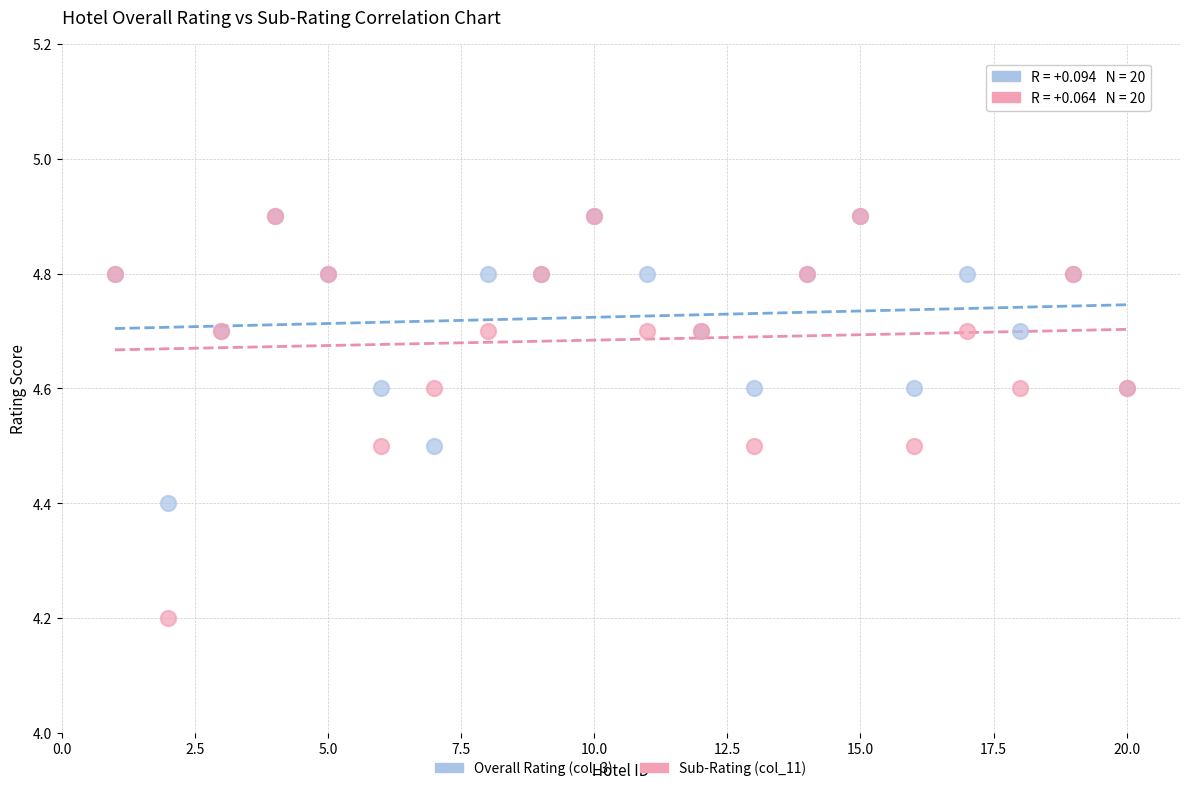

Which series contains the lowest Y value?

Sub-Rating (col_11)